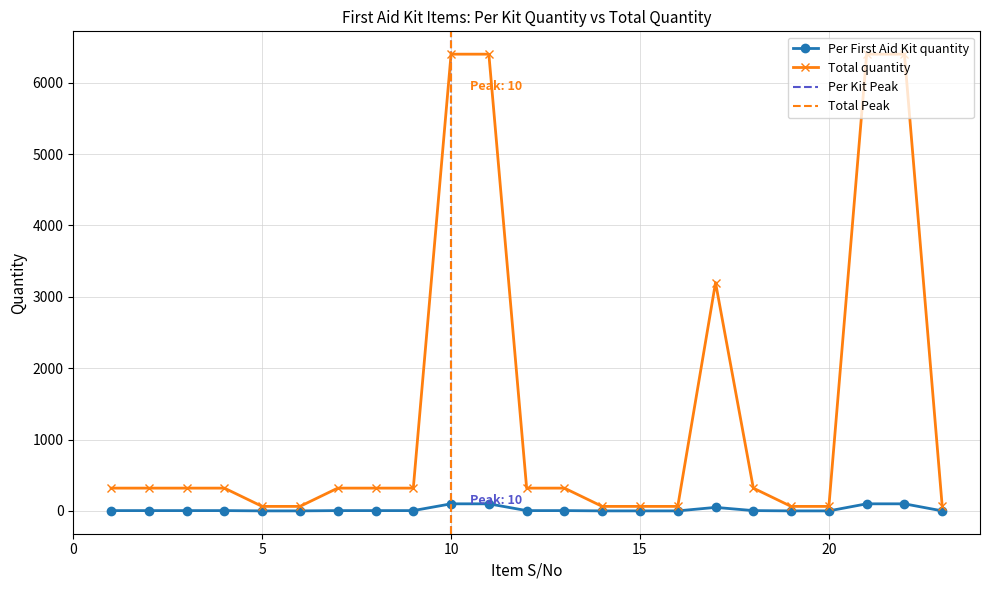

True or false: Total quantity has more than 1 points higher than both neighbors.

False